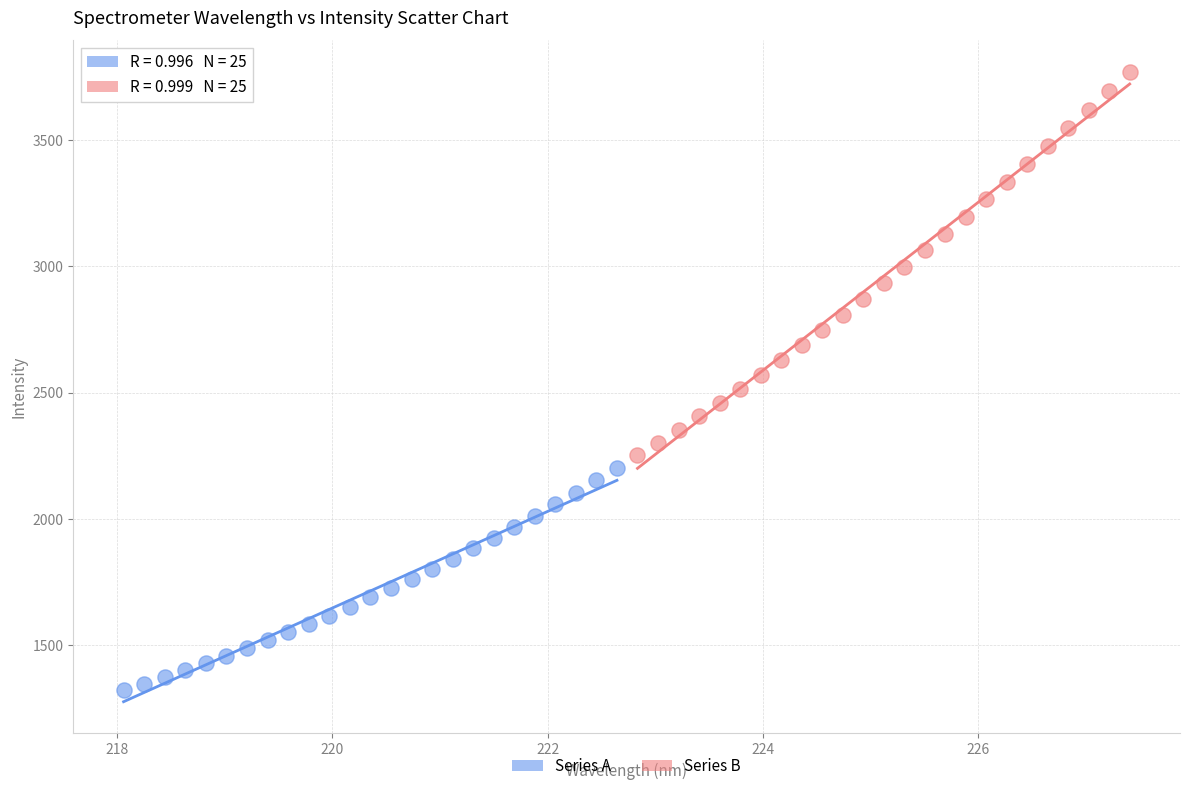

Which series reaches the maximum Y coordinate?

Series B